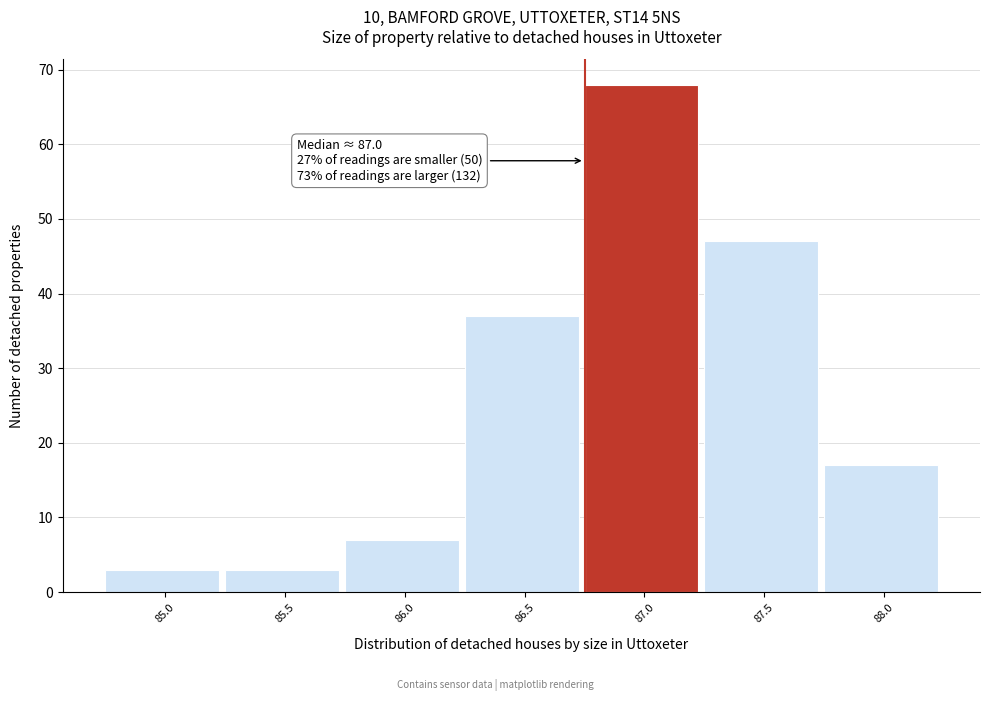

Reading left to right, what are all the values shown in this chart?

3	3	7	37	68	47	17